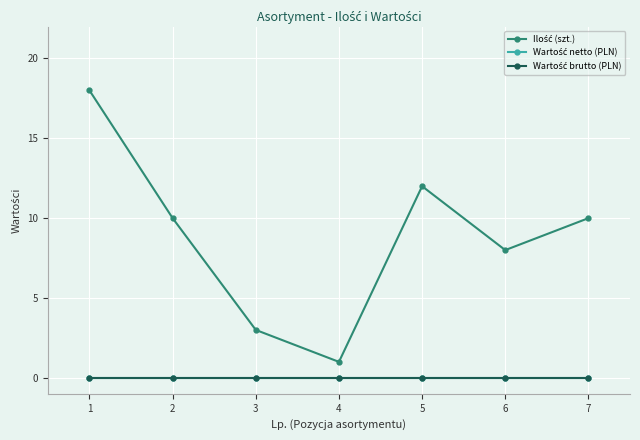

How many interior local valleys does the Ilość (szt.) series have?

2